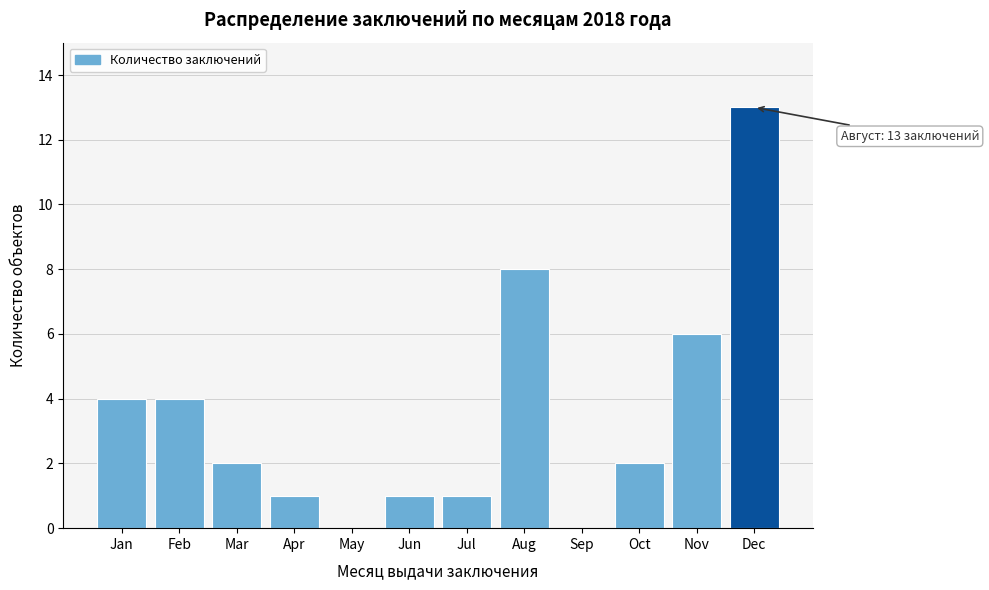

Reading left to right, list all the values displayed in this chart.

Jan=4	Feb=4	Mar=2	Apr=1	May=0	Jun=1	Jul=1	Aug=8	Sep=0	Oct=2	Nov=6	Dec=13